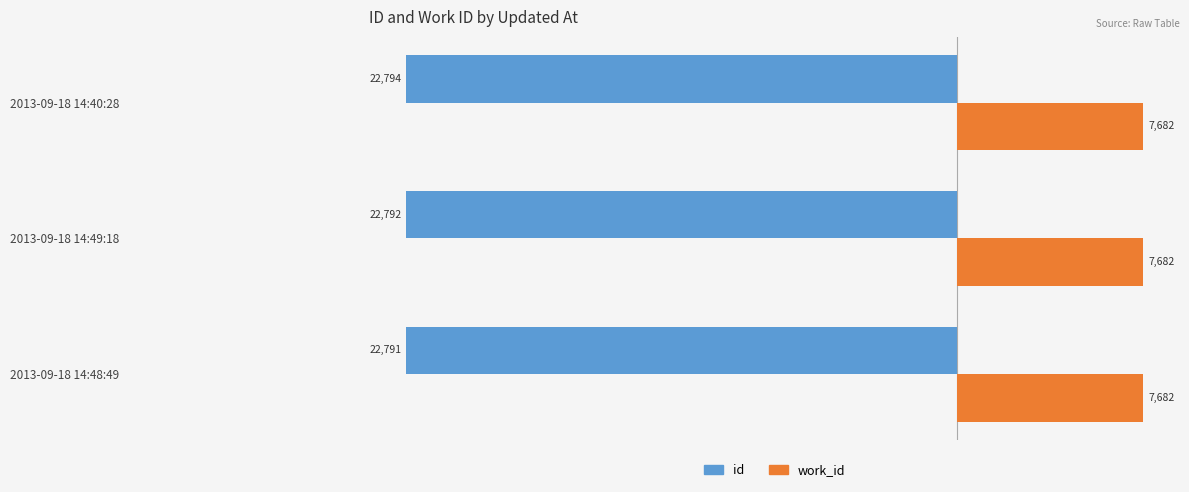

Between 2013-09-18 14:48:49 and 2013-09-18 14:40:28, which series saw the biggest shift?

id